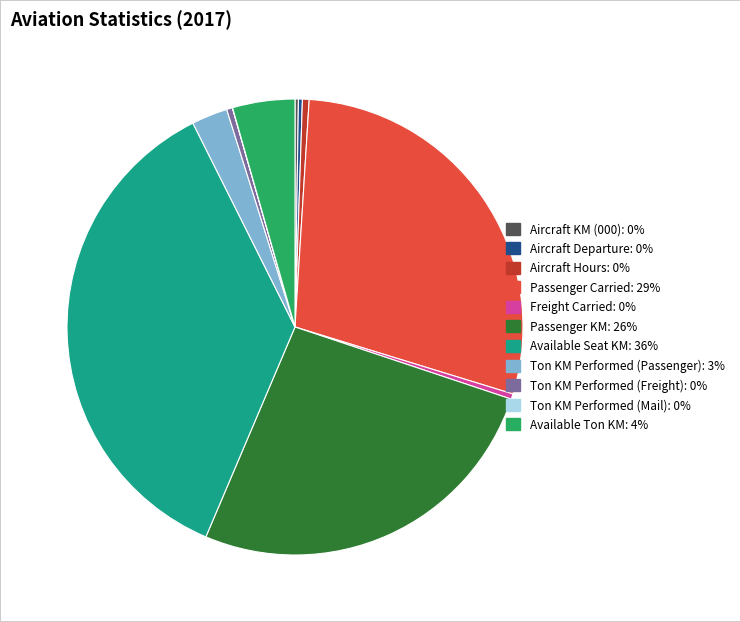

The Available Ton KM slice represents 4% of the pie. True or false?

True